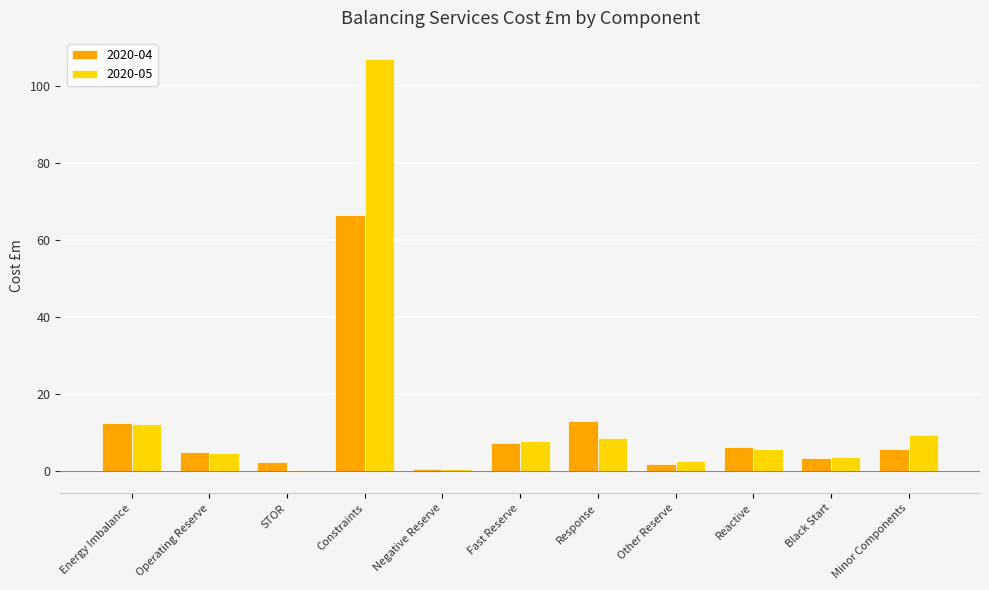

What is the sum of the 2020-05 values at Black Start and Fast Reserve?

11.5